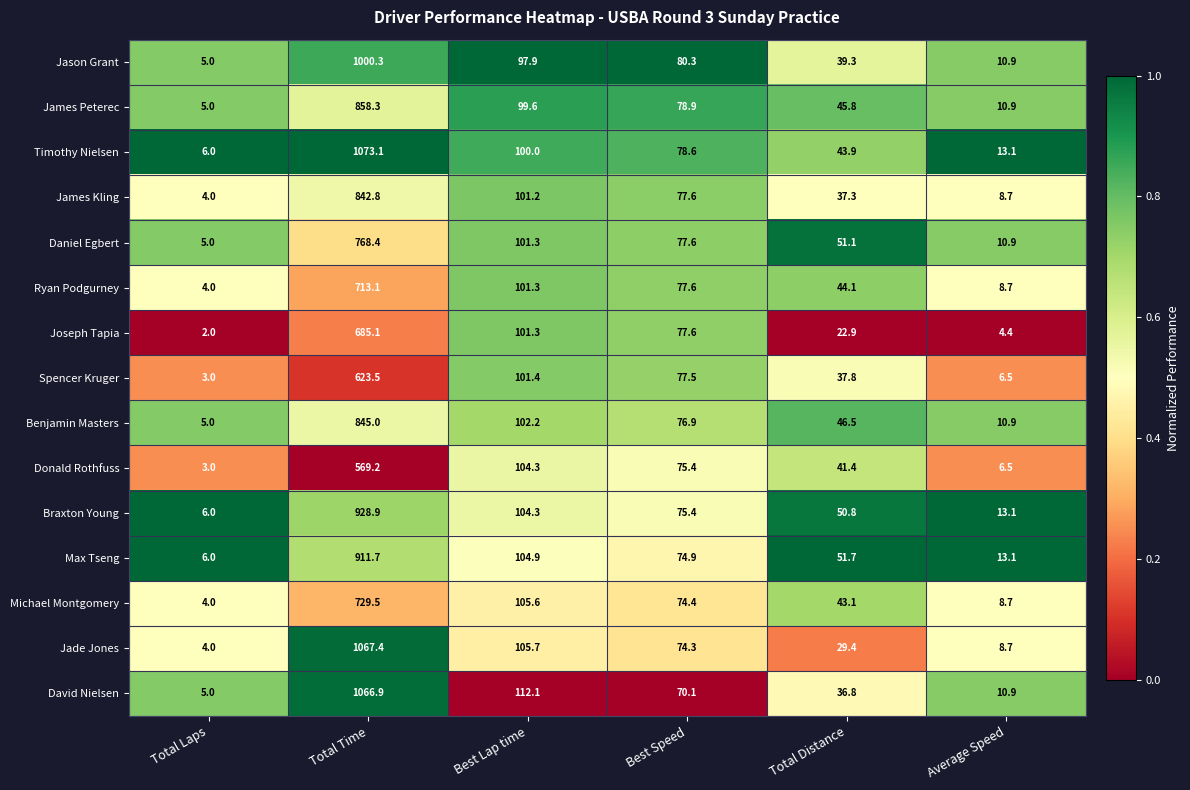

Rank the series by their maximum value, from highest to lowest.

Timothy Nielsen, Jade Jones, David Nielsen, Jason Grant, Braxton Young, Max Tseng, James Peterec, Benjamin Masters, James Kling, Daniel Egbert, Michael Montgomery, Ryan Podgurney, Joseph Tapia, Spencer Kruger, Donald Rothfuss